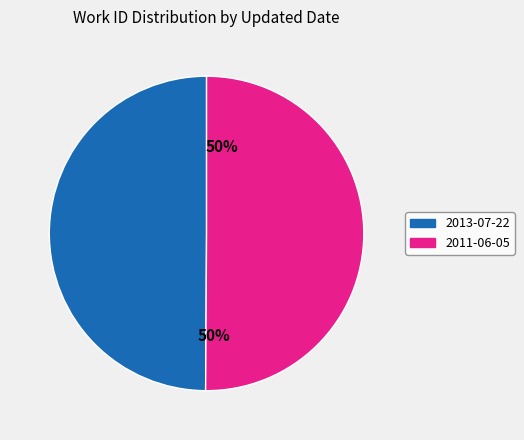

Approximately how many times larger is the value at 2013-07-22 compared to 2011-06-05?

1.0